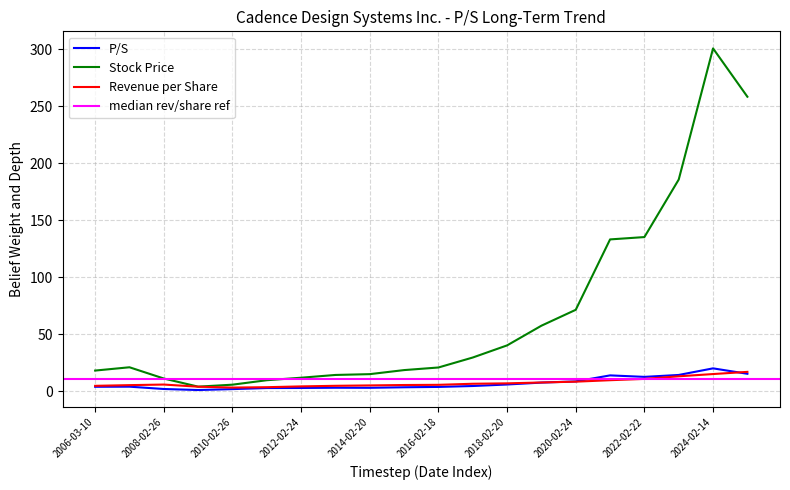

Reading left to right, what are all the values shown in this chart?

P/S: 2006-03-10=3.9	2007-02-23=4.0	2008-02-26=1.9	2009-03-02=1.0	2010-02-26=1.8	2011-02-24=2.8	2012-02-24=2.8	2013-02-21=3.0	2014-02-20=3.0	2015-02-20=3.4	2016-02-18=3.7	2017-02-10=4.5	2018-02-20=5.8	2019-02-27=7.5	2020-02-24=8.6	2021-02-22=13.8	2022-02-22=12.6	2023-02-13=14.2	2024-02-14=20.0	2025-02-21=15.3
Stock Price: 2006-03-10=18.1	2007-02-23=21.0	2008-02-26=11.1	2009-03-02=4.0	2010-02-26=5.7	2011-02-24=9.6	2012-02-24=11.8	2013-02-21=14.2	2014-02-20=14.9	2015-02-20=18.5	2016-02-18=20.8	2017-02-10=29.5	2018-02-20=40.2	2019-02-27=57.5	2020-02-24=71.4	2021-02-22=133.2	2022-02-22=135.2	2023-02-13=185.7	2024-02-14=300.7	2025-02-21=258.3
Revenue per Share: 2006-03-10=4.7	2007-02-23=5.3	2008-02-26=5.8	2009-03-02=3.9	2010-02-26=3.2	2011-02-24=3.5	2012-02-24=4.2	2013-02-21=4.7	2014-02-20=5.0	2015-02-20=5.4	2016-02-18=5.6	2017-02-10=6.5	2018-02-20=6.9	2019-02-27=7.6	2020-02-24=8.3	2021-02-22=9.6	2022-02-22=10.8	2023-02-13=13.1	2024-02-14=15.0	2025-02-21=16.9